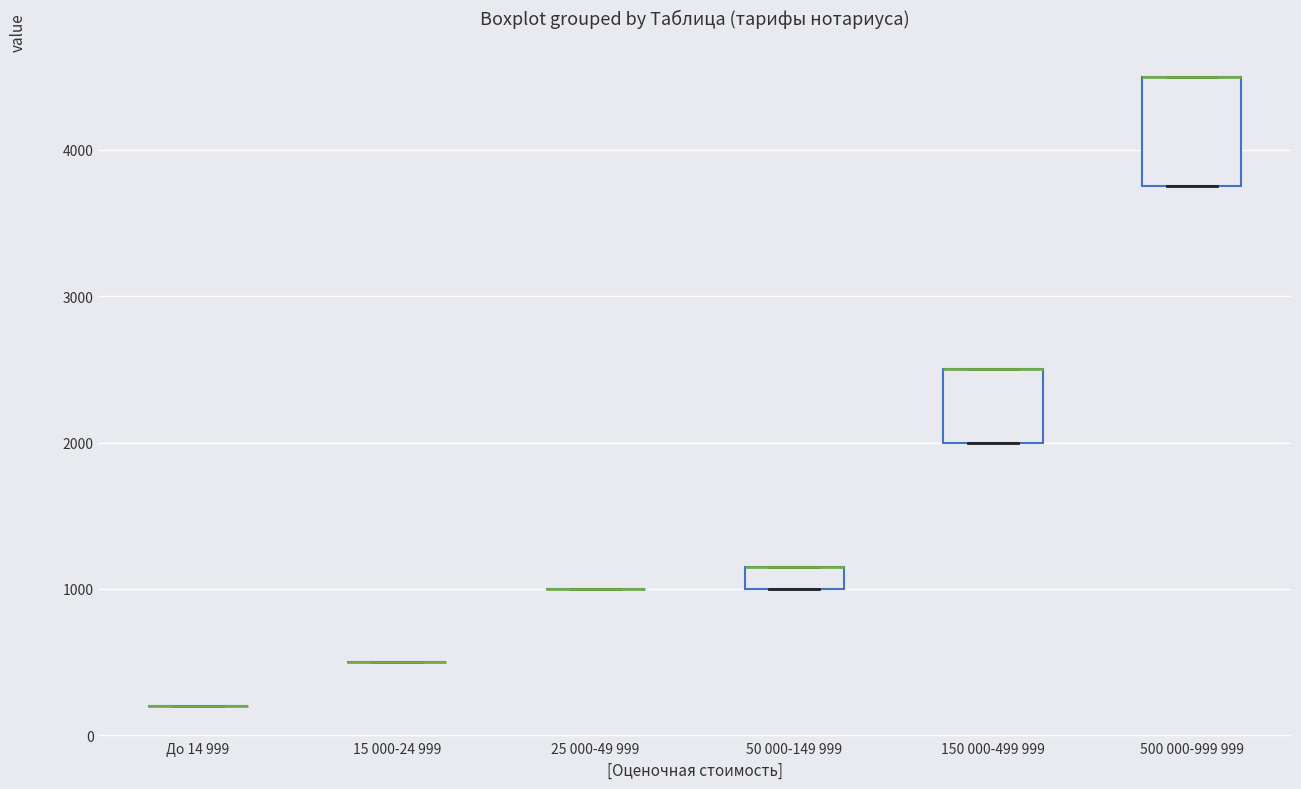

Reading left to right, read every box against the y-axis: the position of its median line, the range the box covers, and the ends of its whiskers. The values are not printed on the chart, so give them approximately, as read against the axis.

До 14 999: box collapsed to a line at 200, whiskers 200 to 200
15 000-24 999: box collapsed to a line at 500, whiskers 500 to 500
25 000-49 999: box collapsed to a line at 1000, whiskers 1000 to 1000
50 000-149 999: median 1200 (drawn on the box's upper edge), box 1000 to 1200, whiskers 1000 to 1200
150 000-499 999: median 2500 (drawn on the box's upper edge), box 2000 to 2500, whiskers 2000 to 2500
500 000-999 999: median 4500 (drawn on the box's upper edge), box 3800 to 4500, whiskers 3800 to 4500